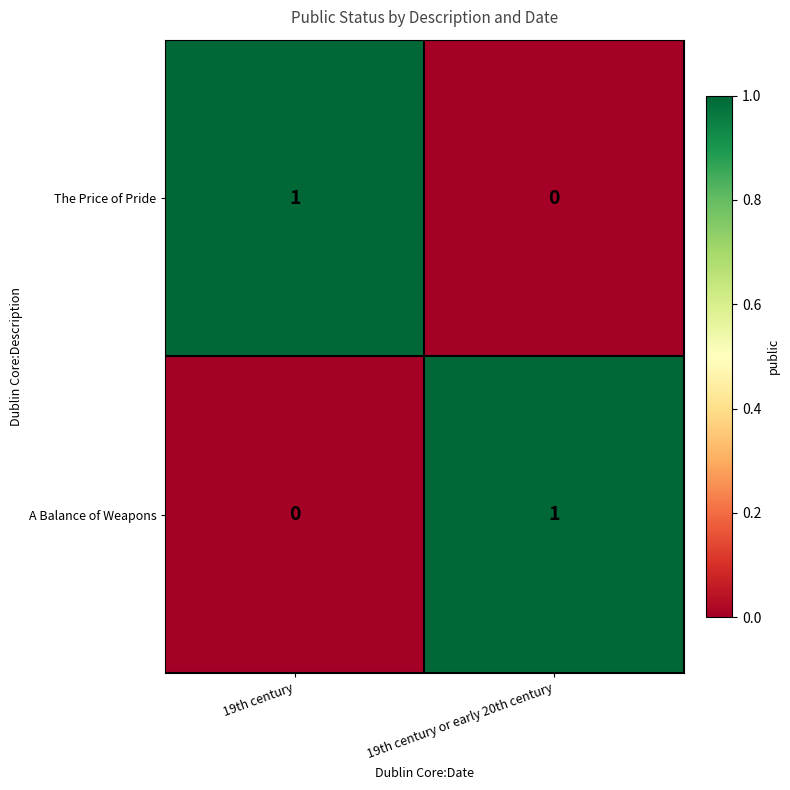

The A Balance of Weapons series shows 0 at 19th century. True or false?

True